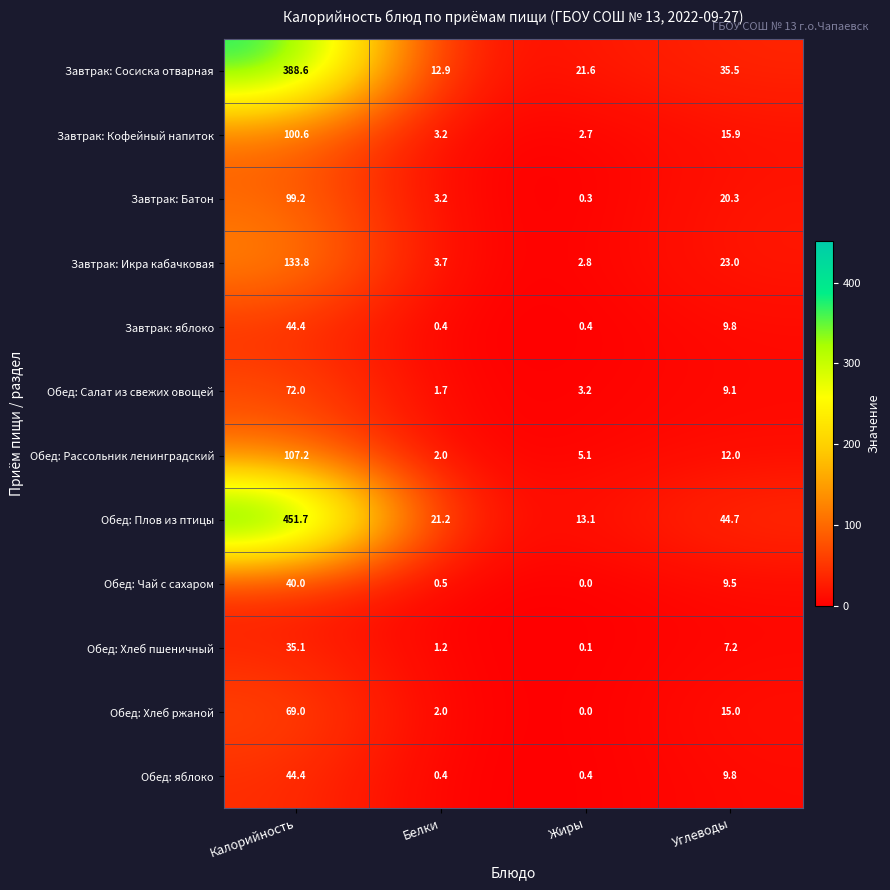

List the labels in order of Завтрак: Сосиска отварная value, smallest first.

Белки, Жиры, Углеводы, Калорийность